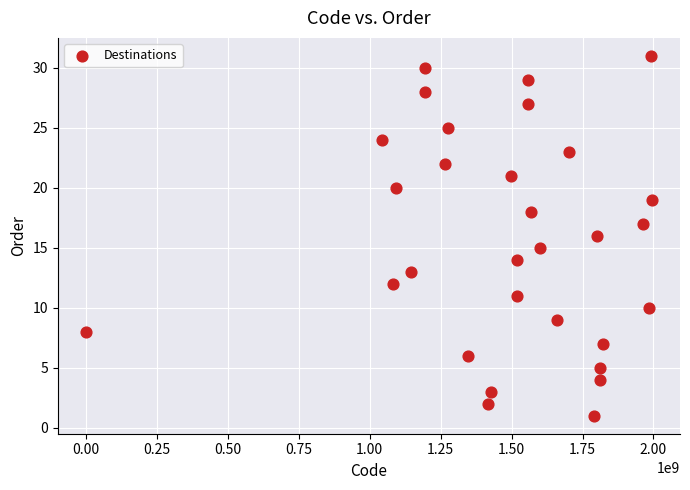

What is the range of Y values (max minus min)?

30